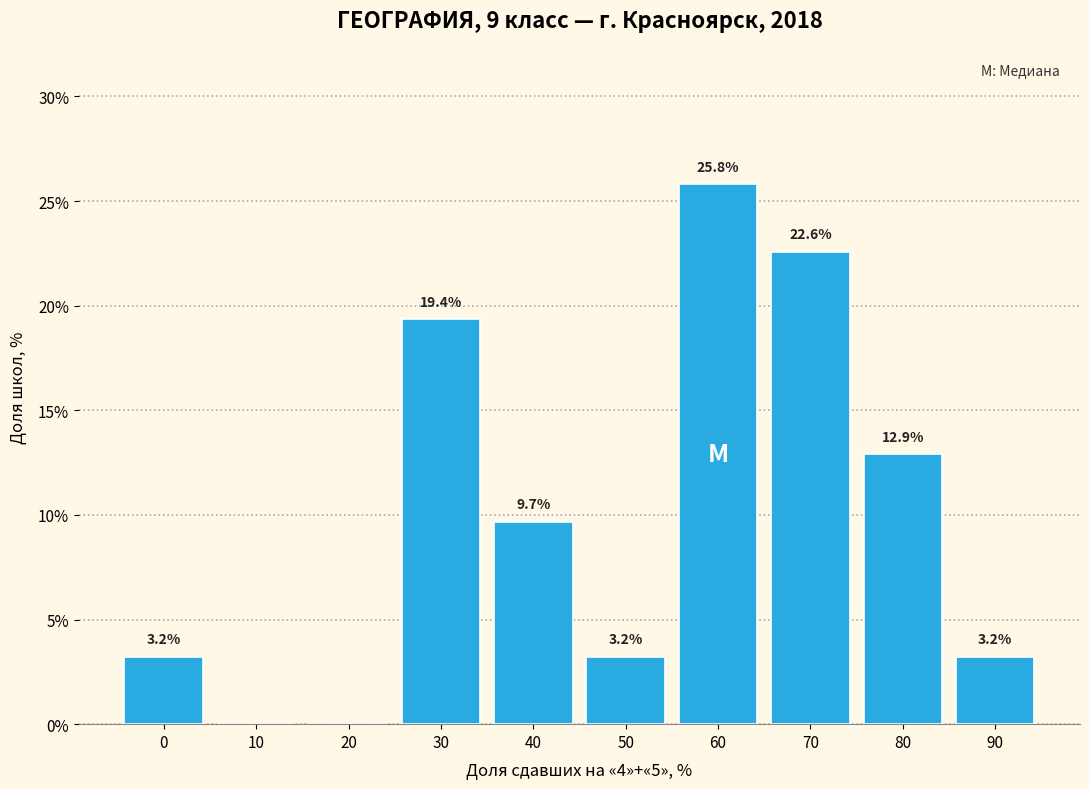

Reading left to right, transcribe all the data shown in this chart.

0=3.2	10=0.0	20=0.0	30=19.4	40=9.7	50=3.2	60=25.8	70=22.6	80=12.9	90=3.2